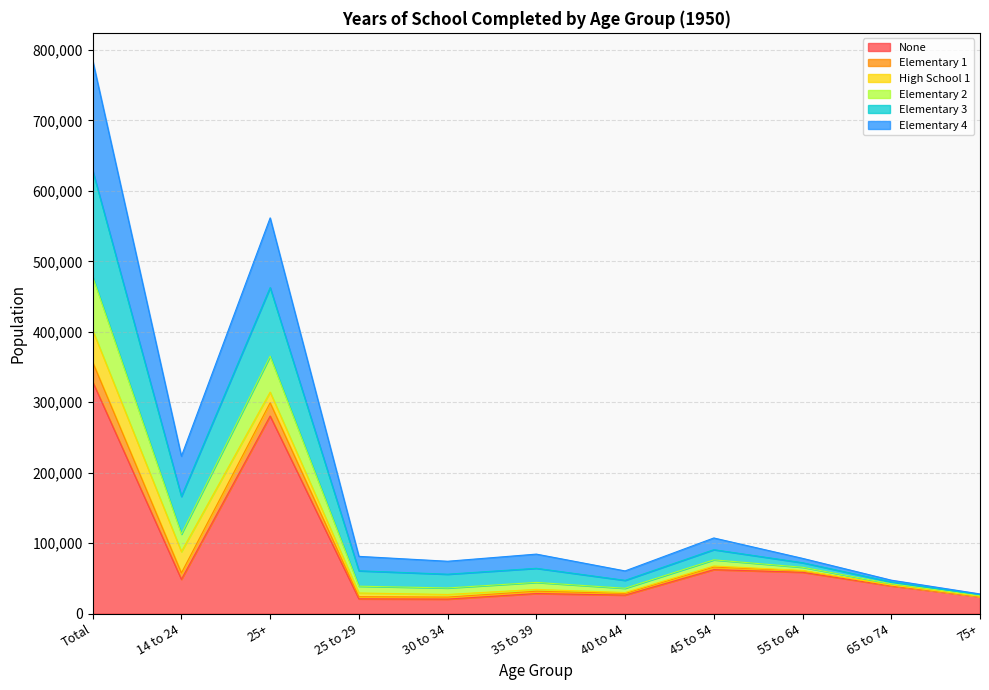

What is the maximum value for None?

329061